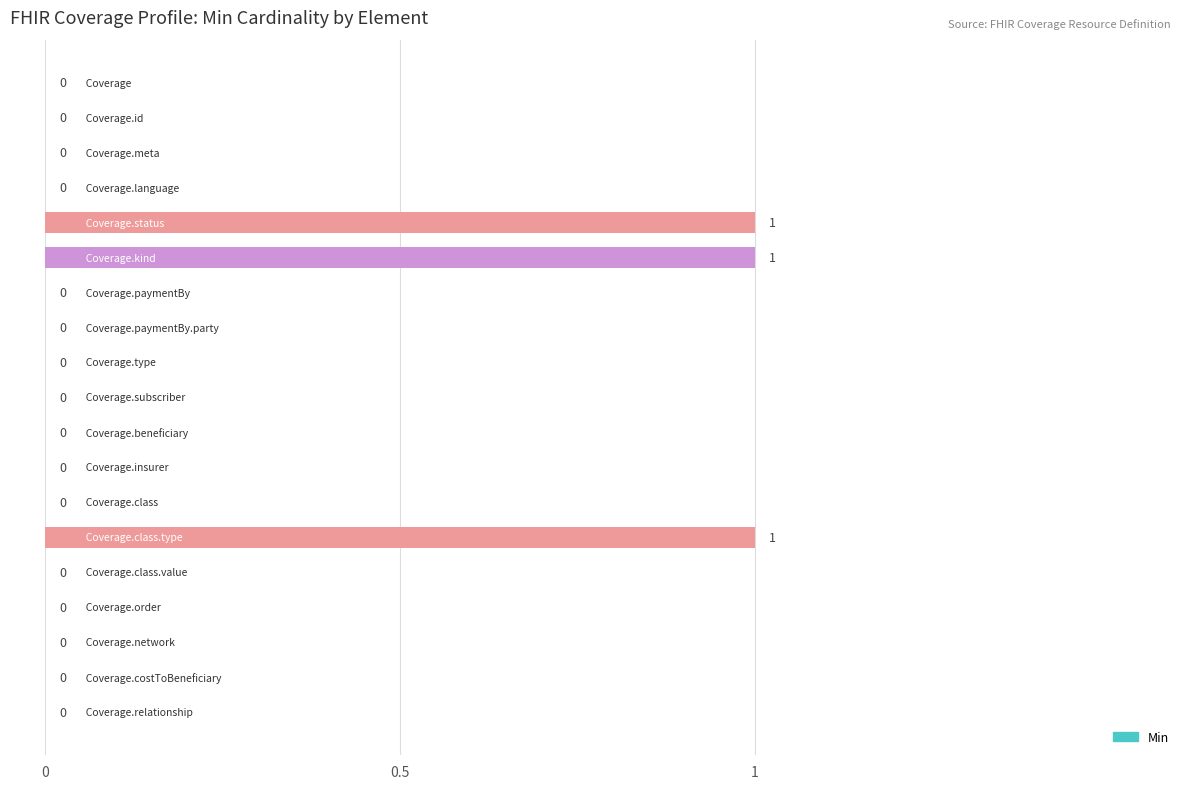

How many values are between 0 and 1?

19